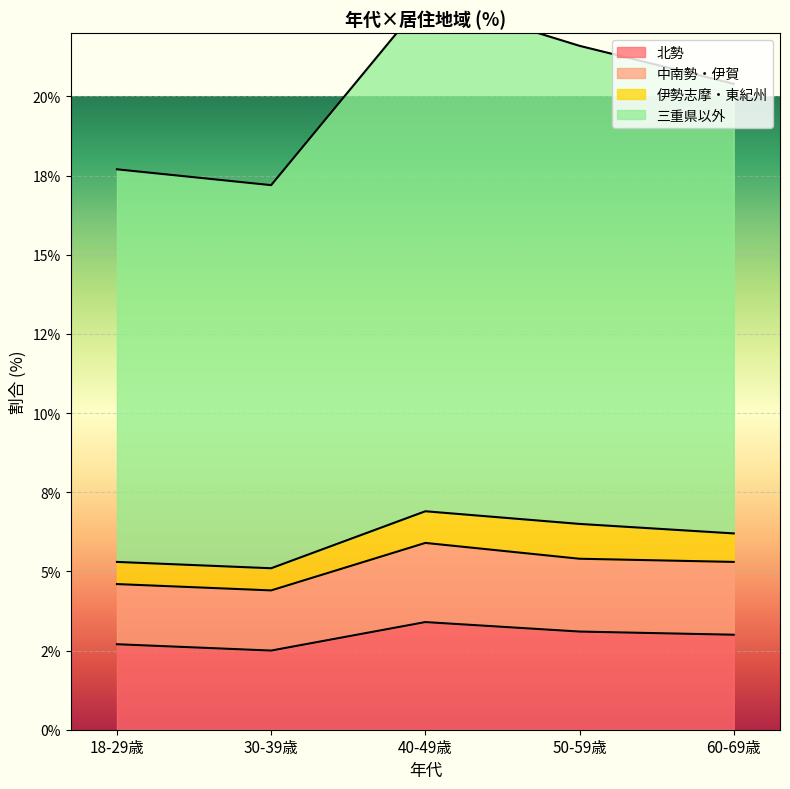

The 中南勢・伊賀 series shows 5.3 at 60-69歳. True or false?

True